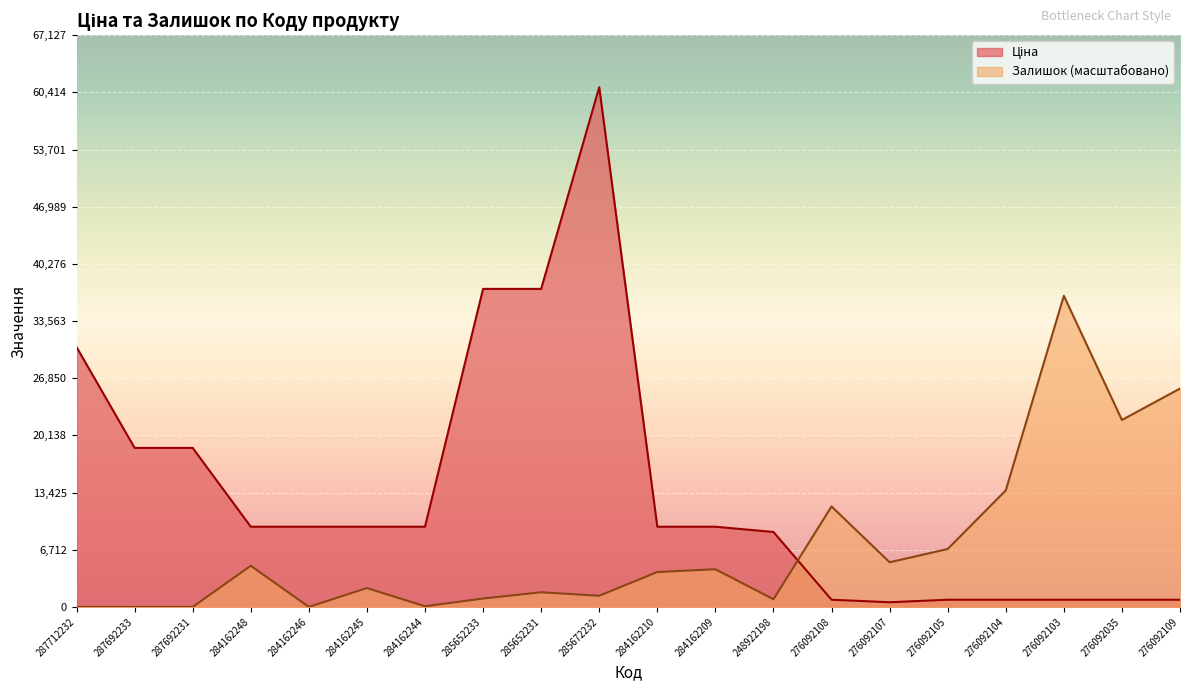

At which category does Ціна reach its first local peak?

285672232